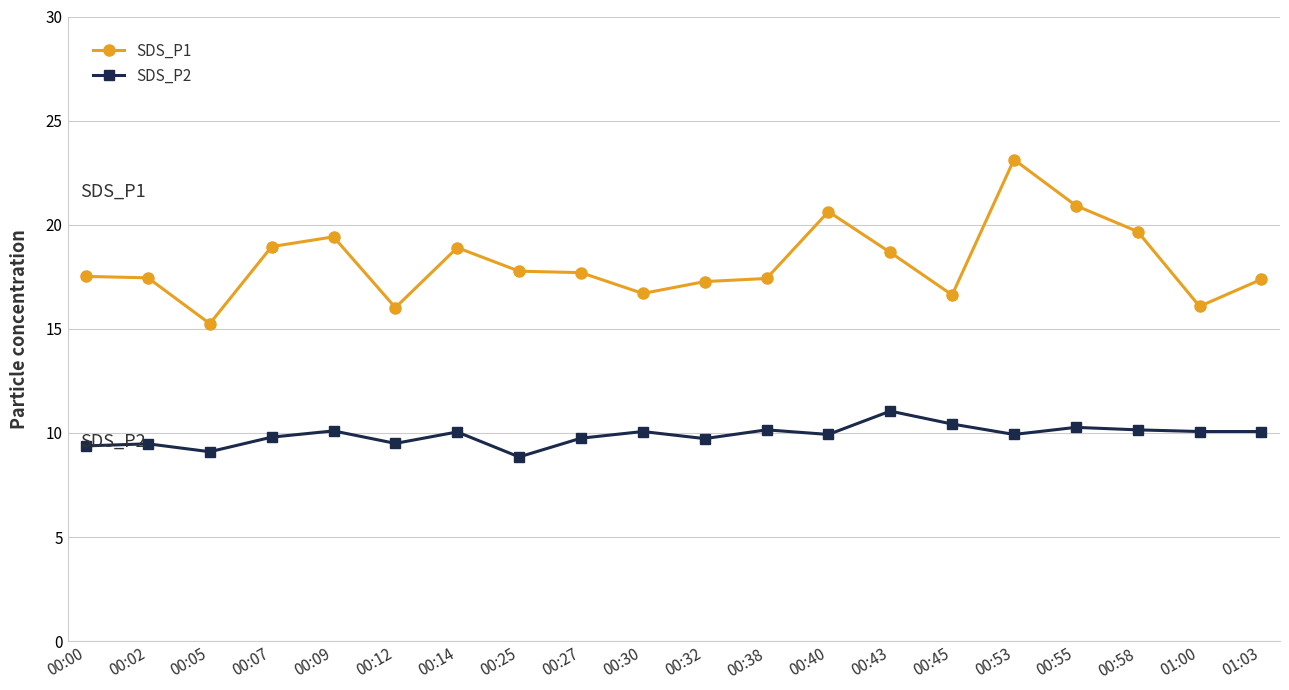

What are all the series names shown in the legend?

SDS_P1, SDS_P2